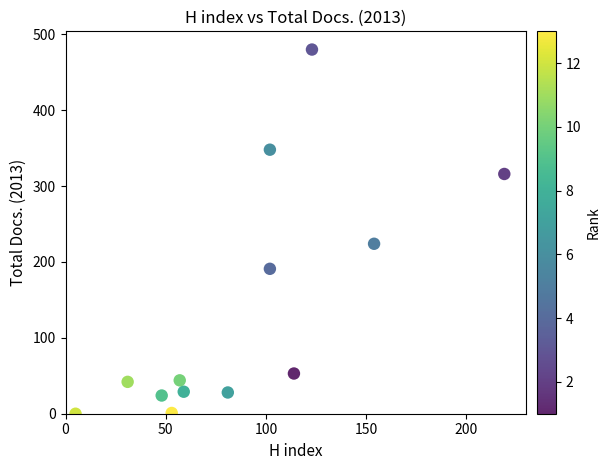

What Y value in the scatter plot is closest to 240?

224